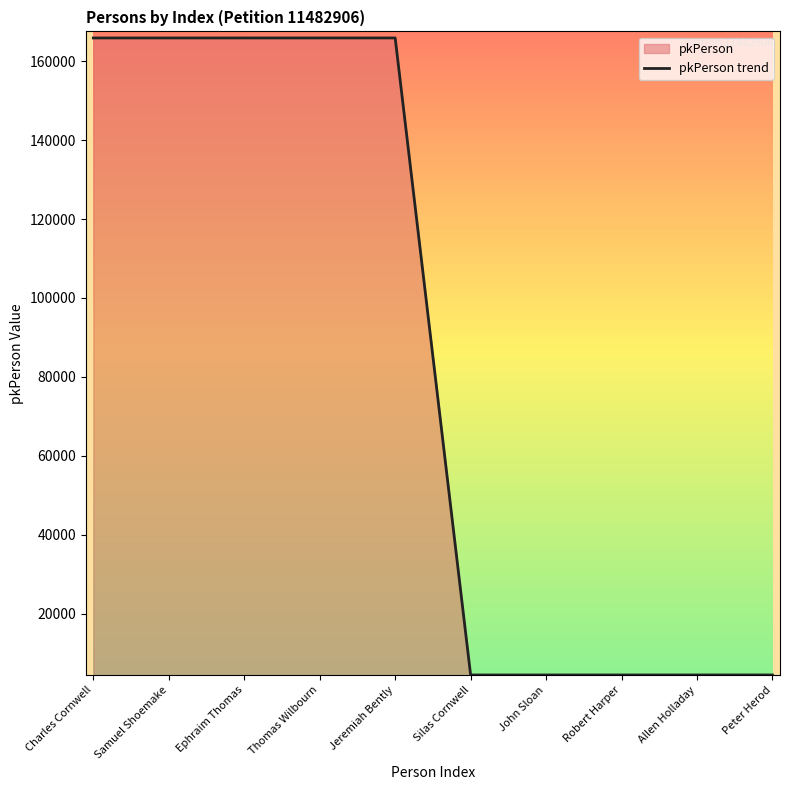

List the labels in order of value, largest first.

Jeremiah Bently, Thomas Wilbourn, Ephraim Thomas, Samuel Shoemake, Charles Cornwell, Peter Herod, Allen Holladay, Robert Harper, John Sloan, Silas Cornwell